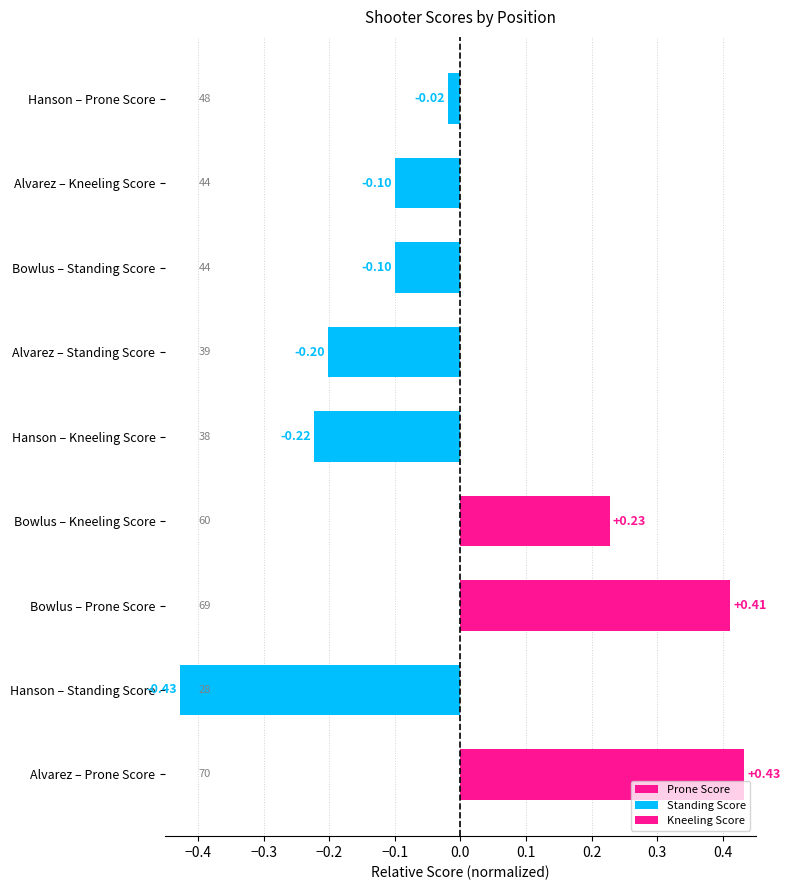

What is the maximum value for Standing Score?

-0.1